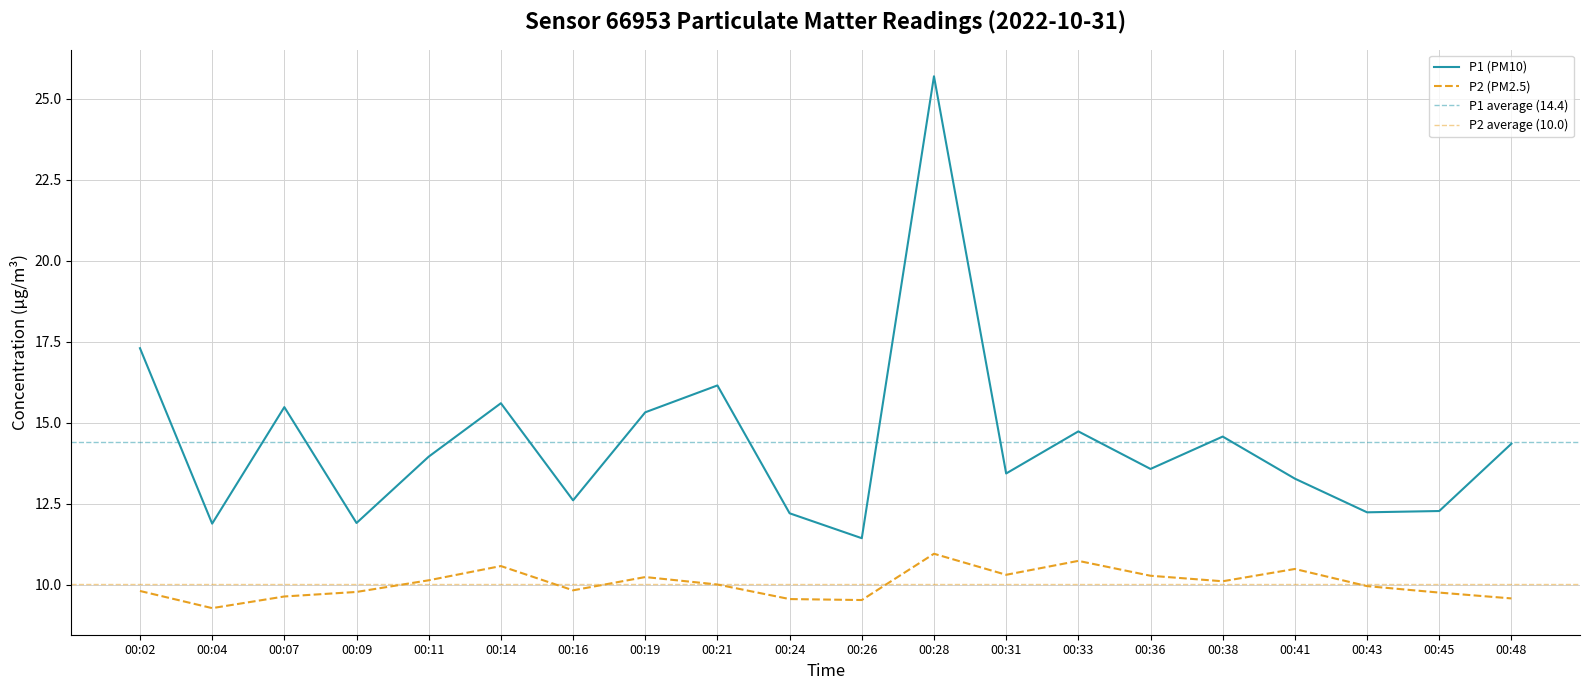

What is the difference between the maximum and minimum values in the P1 (PM10) series?

14.3